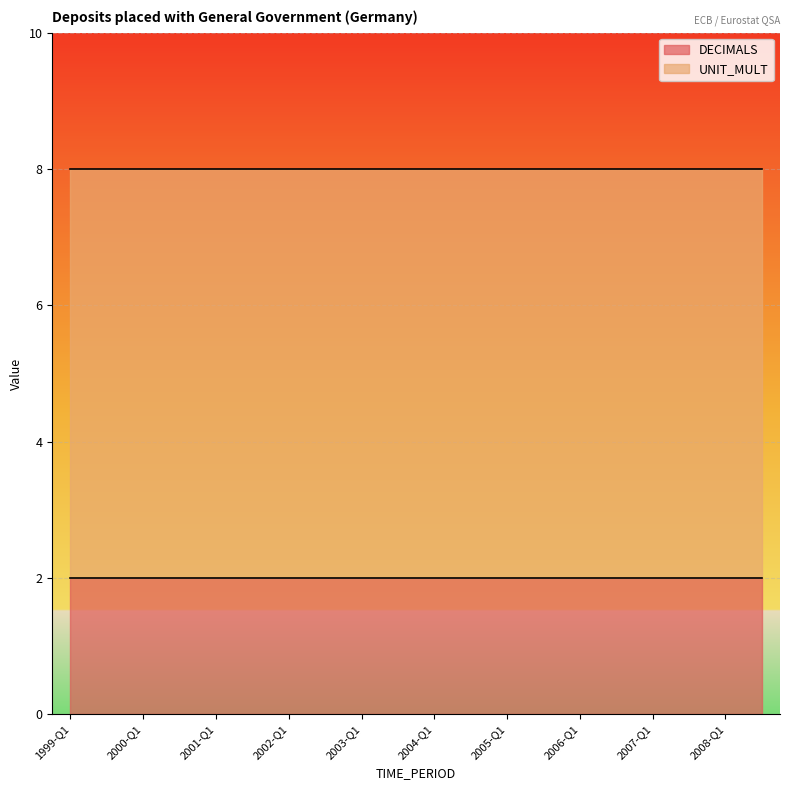

True or false: UNIT_MULT has more than 1 points higher than both neighbors.

False